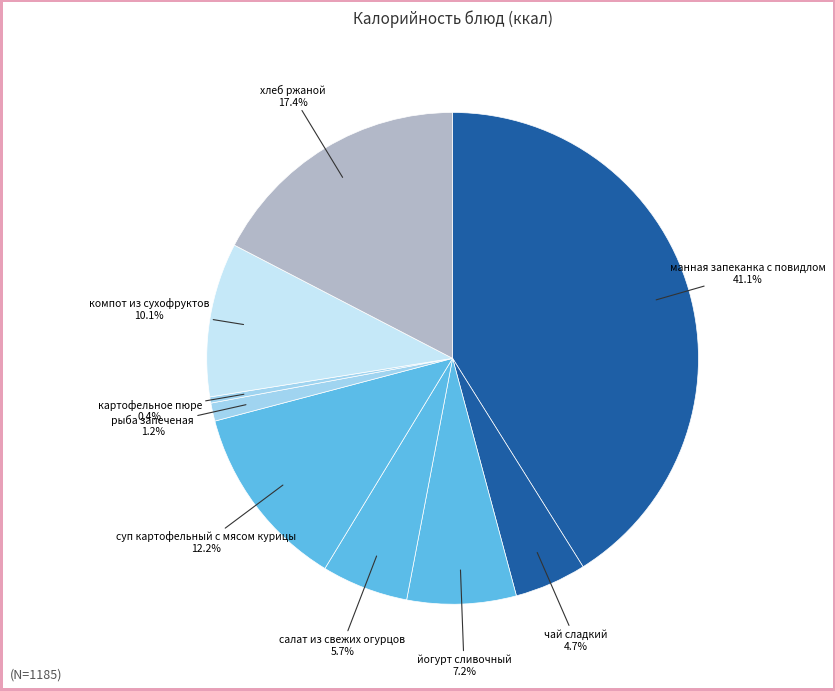

Is there any slice that represents more than half of the pie?

No